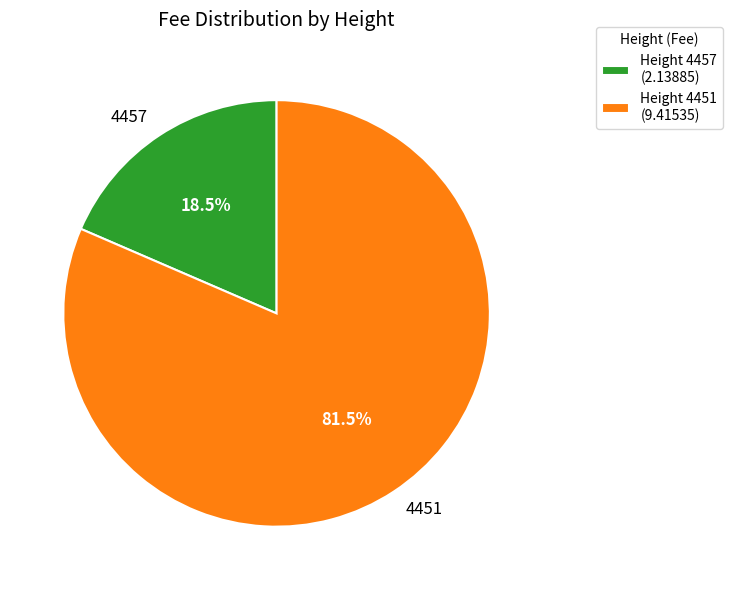

Approximately how many times larger is the value at 4457 compared to 4451?

0.2